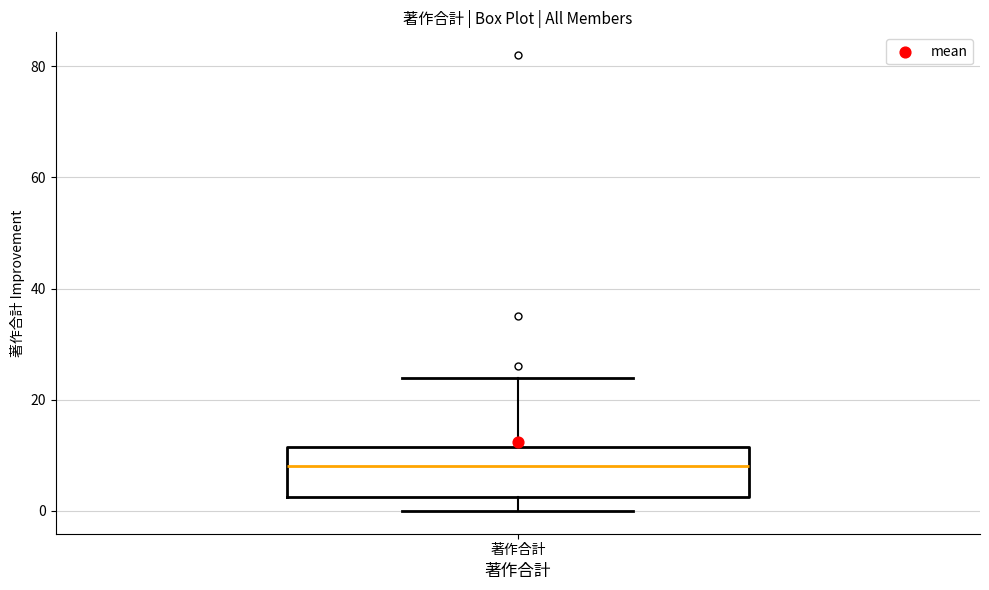

Where is the lower edge of the box for 著作合計 on the y-axis? The values are not printed on the chart, so give them approximately, as read against the axis.

2